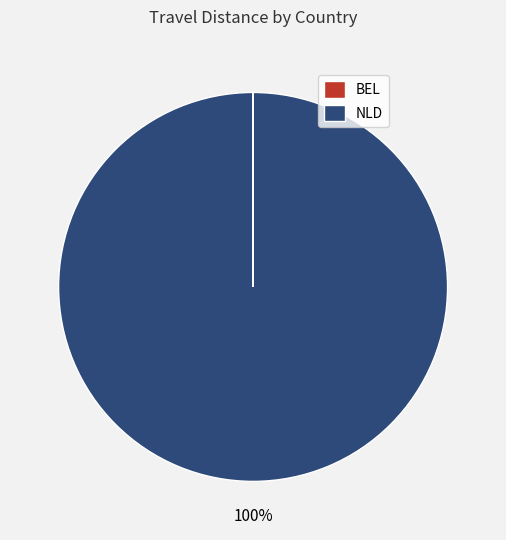

Which category accounts for the majority?

NLD